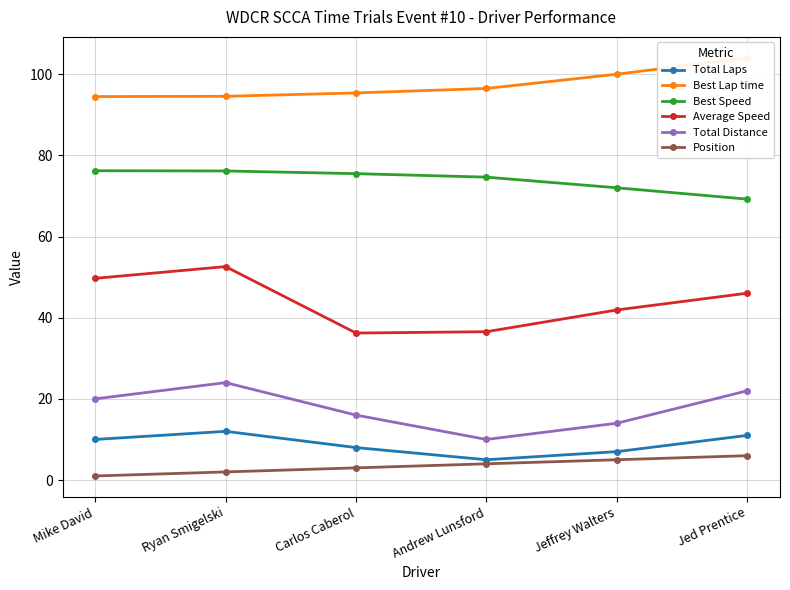

What position from the right is Jed Prentice?

1